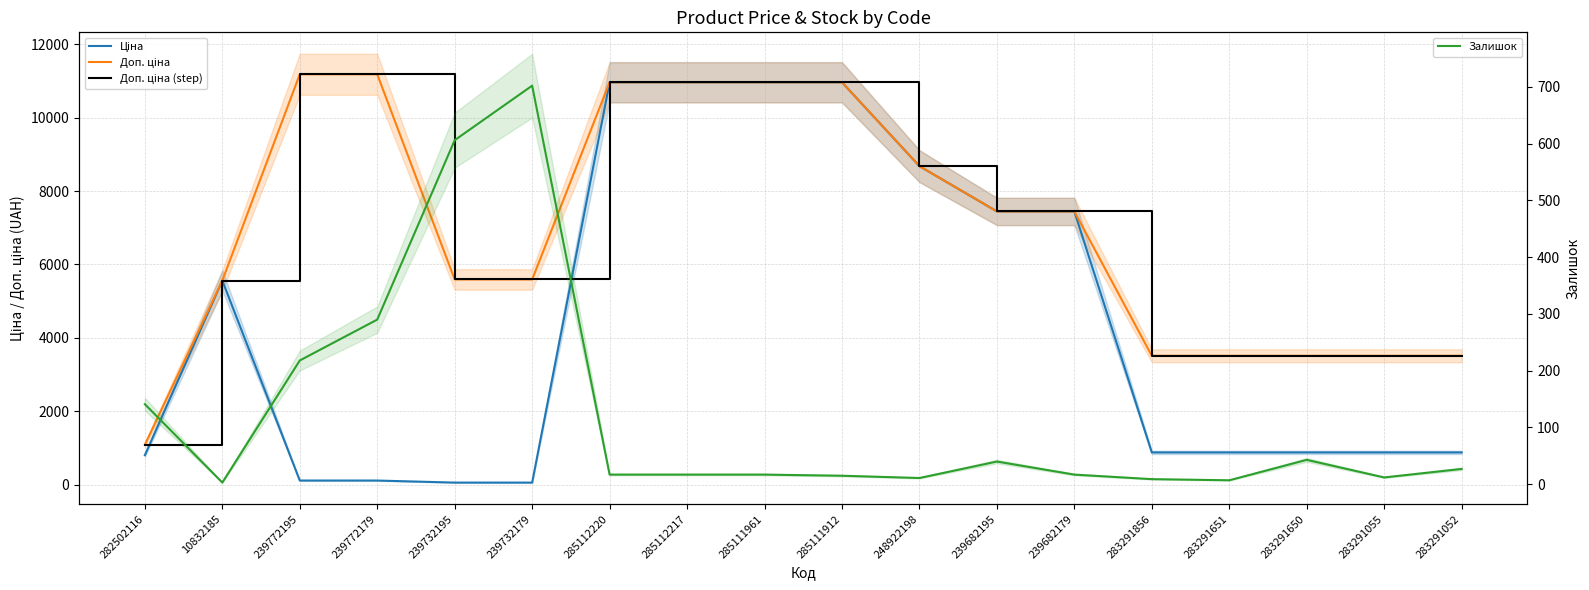

What is the value of the Доп. ціна (step) point at the 15th from the left?

3511.9